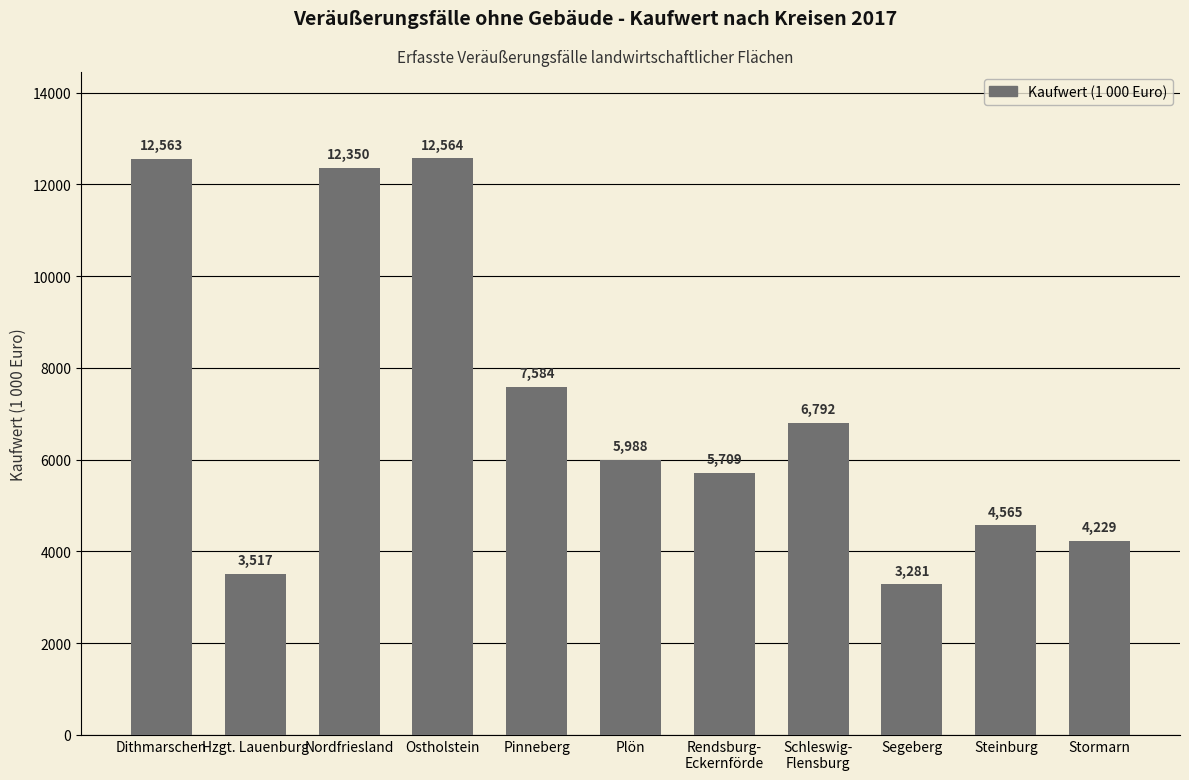

Is it true that the value at Ostholstein is 7064.7?

False